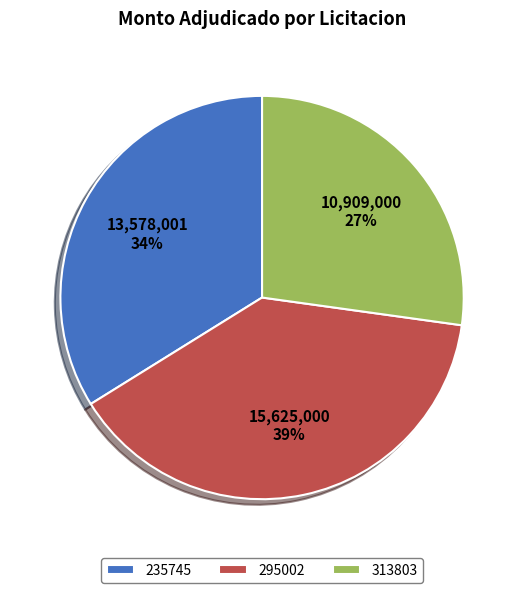

How many segments does this pie chart have?

3